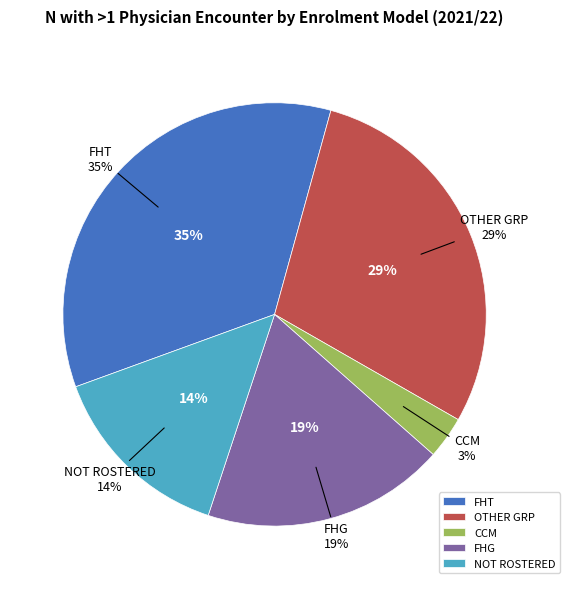

Is there any slice that represents more than half of the pie?

No